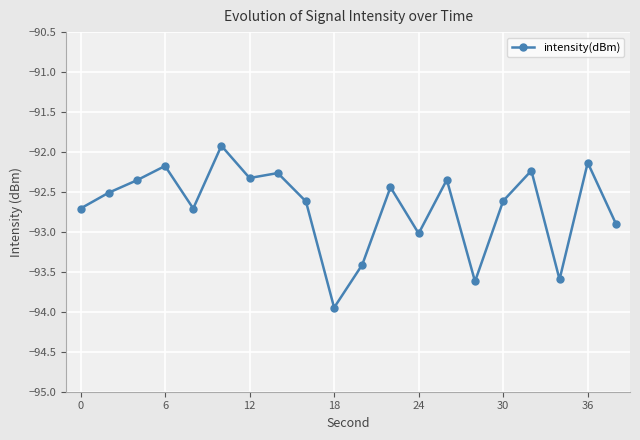

What is the value of the 15th point from the left?

-93.6